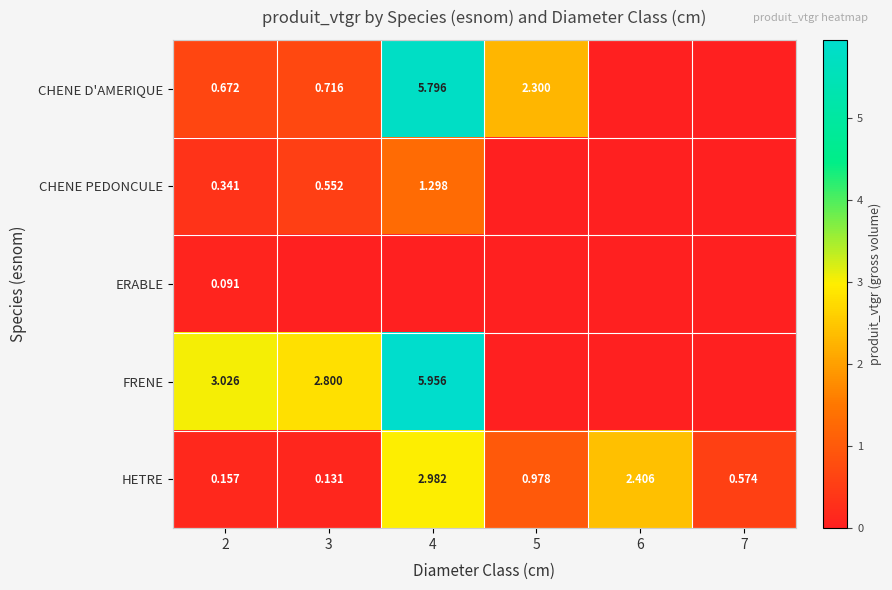

Which label corresponds to the smallest value in the chart?

6